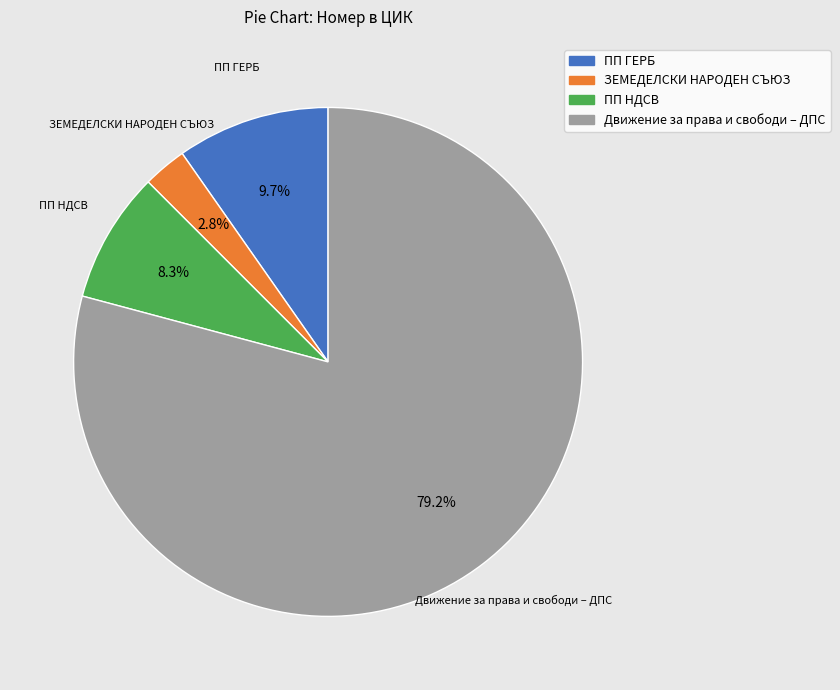

To the nearest percent, what portion does ПП ГЕРБ represent?

10%